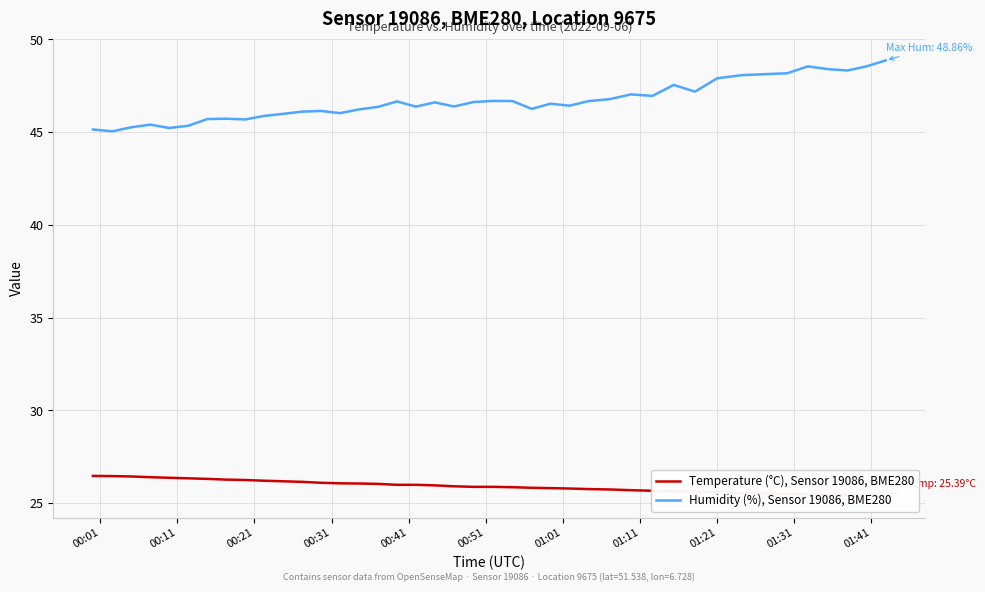

What is the highest value of the Humidity (%), Sensor 19086, BME280 series?

48.9